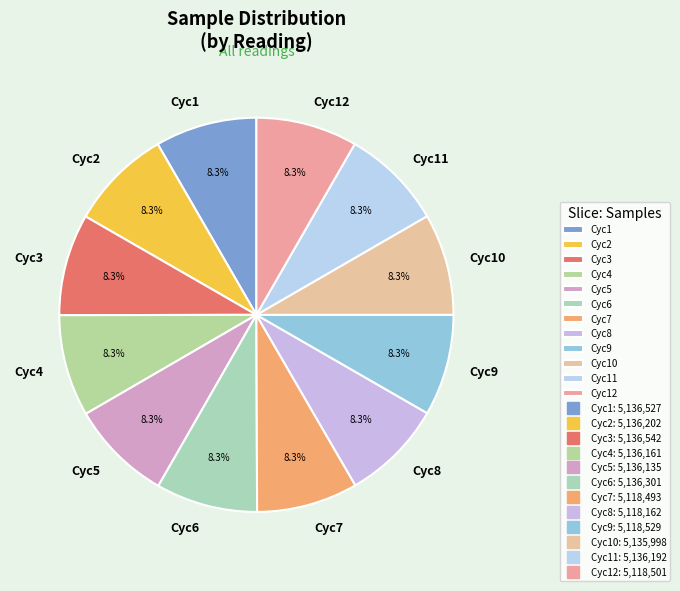

Approximately how many times larger is the value at Cyc2 compared to Cyc9?

1.0